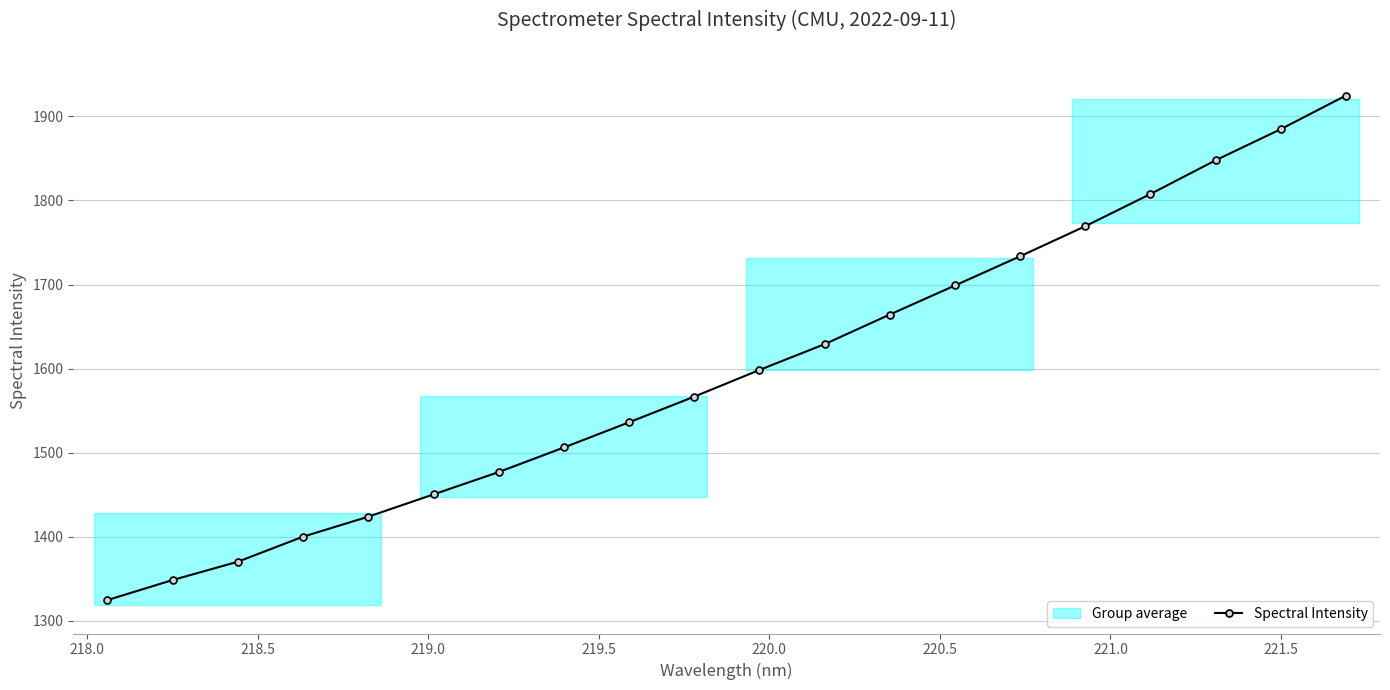

What is the lowest value of the Spectral Intensity series?

1324.8